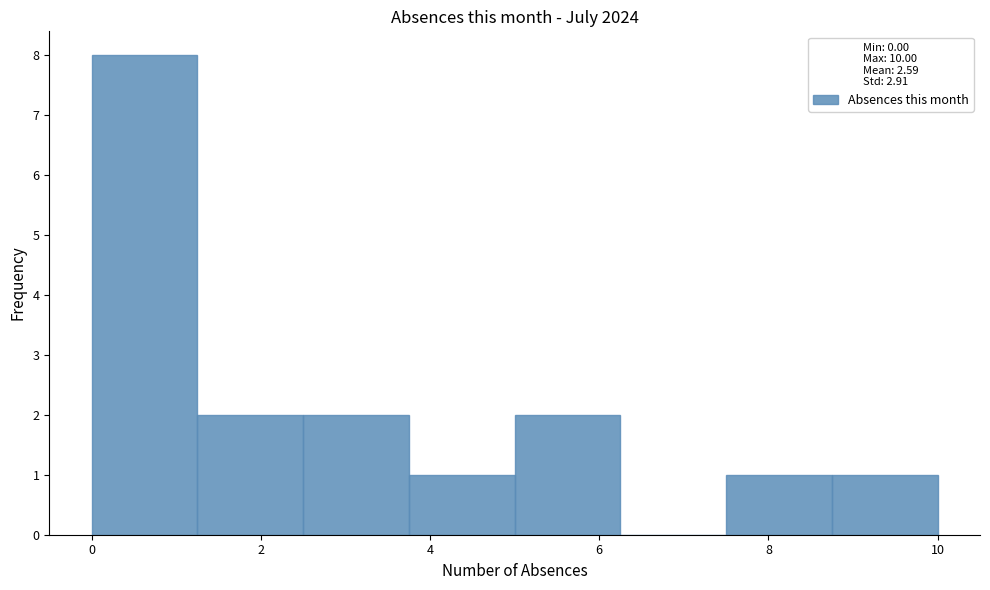

How tall is the bar that spans 8.75 to 10.00 on the x-axis? Neither the bar edges nor the heights are printed on the chart, so give them approximately, as read against the axes.

1